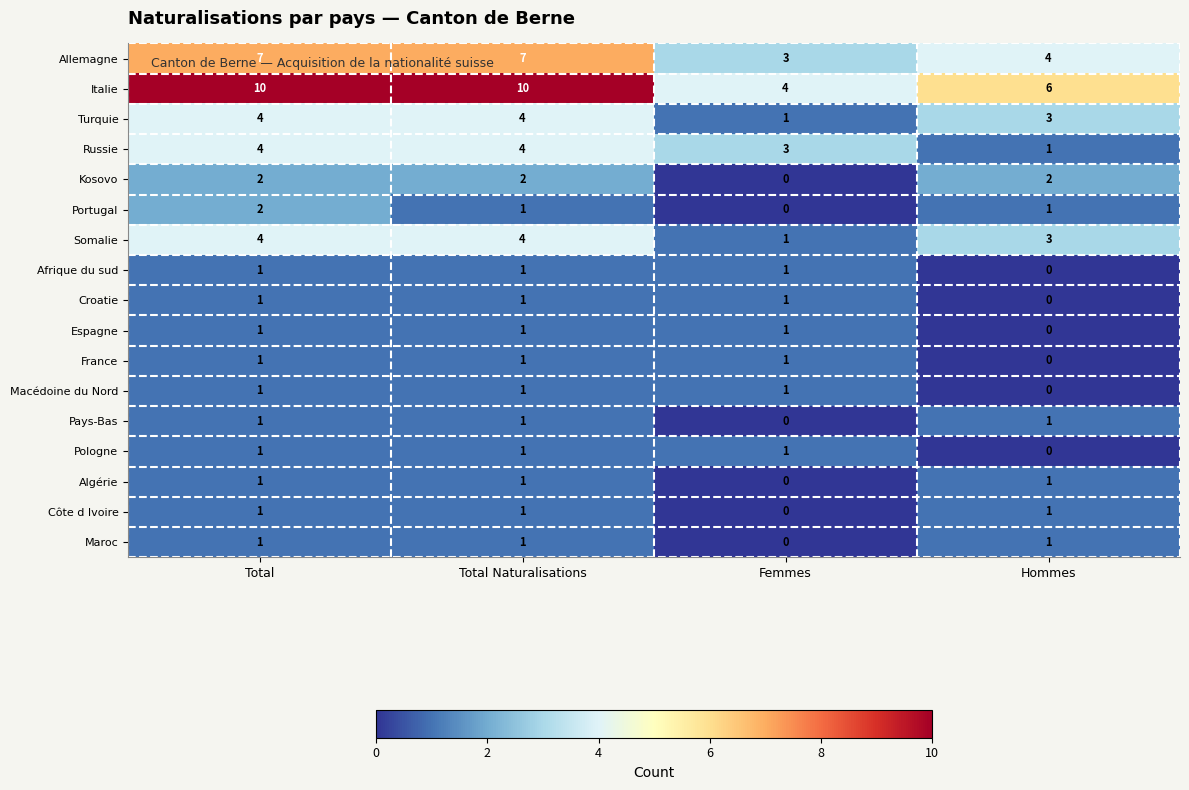

What is the sum of all Pays-Bas values?

3